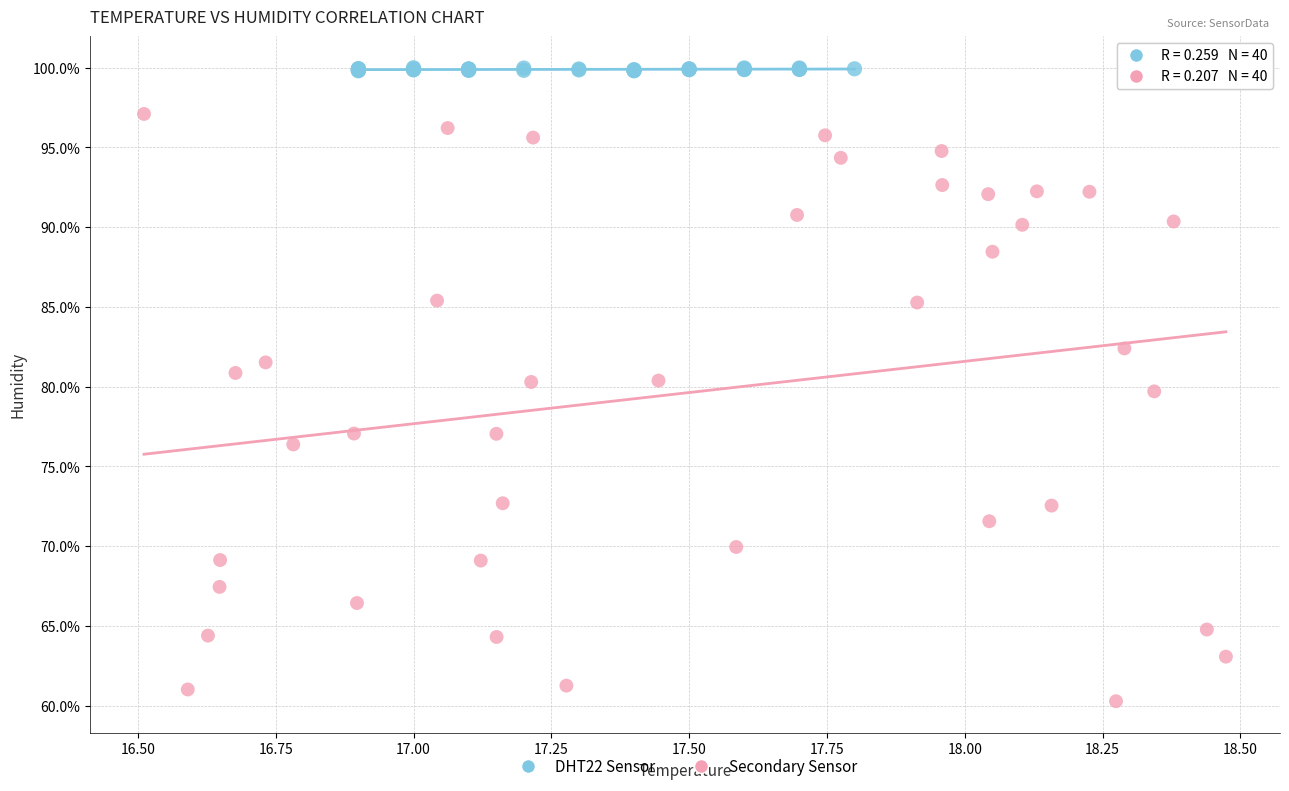

Which series reaches the maximum Y coordinate?

DHT22 Sensor